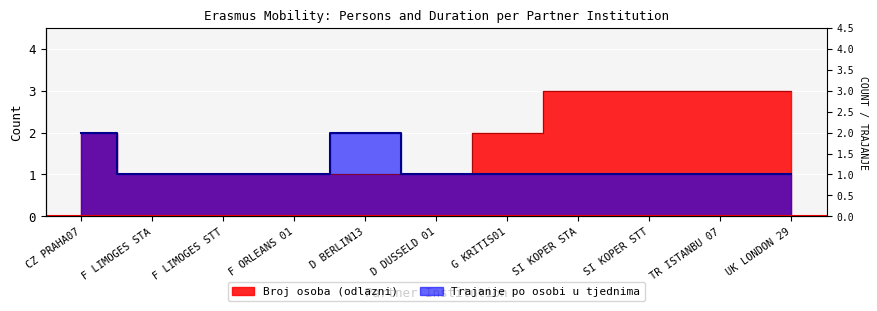

Reading left to right, what are all the values shown in this chart?

Broj osoba (odlazni): CZ PRAHA07=2	F LIMOGES STA=1	F LIMOGES STT=1	F ORLEANS 01=1	D BERLIN13=1	D DUSSELD 01=1	G KRITIS01=2	SI KOPER STA=3	SI KOPER STT=3	TR ISTANBU 07=3	UK LONDON 29=3
Trajanje po osobi u tjednima: CZ PRAHA07=2	F LIMOGES STA=1	F LIMOGES STT=1	F ORLEANS 01=1	D BERLIN13=2	D DUSSELD 01=1	G KRITIS01=1	SI KOPER STA=1	SI KOPER STT=1	TR ISTANBU 07=1	UK LONDON 29=1